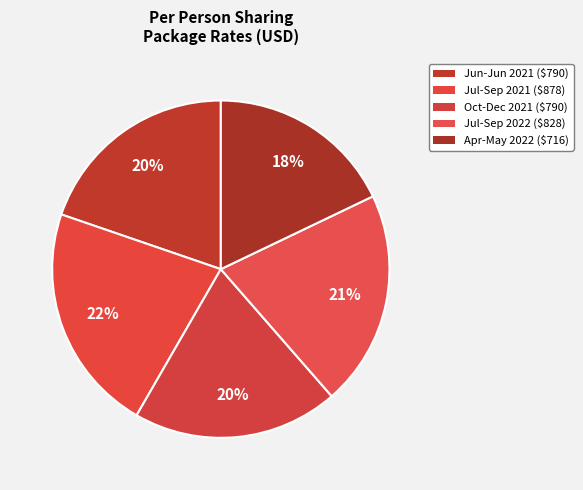

What is the smallest slice in the pie chart?

Apr-May 22